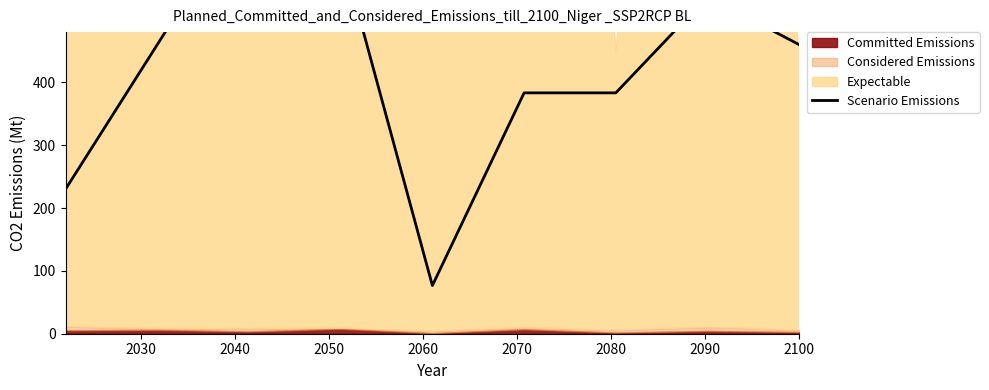

How many data points are above 460?

3